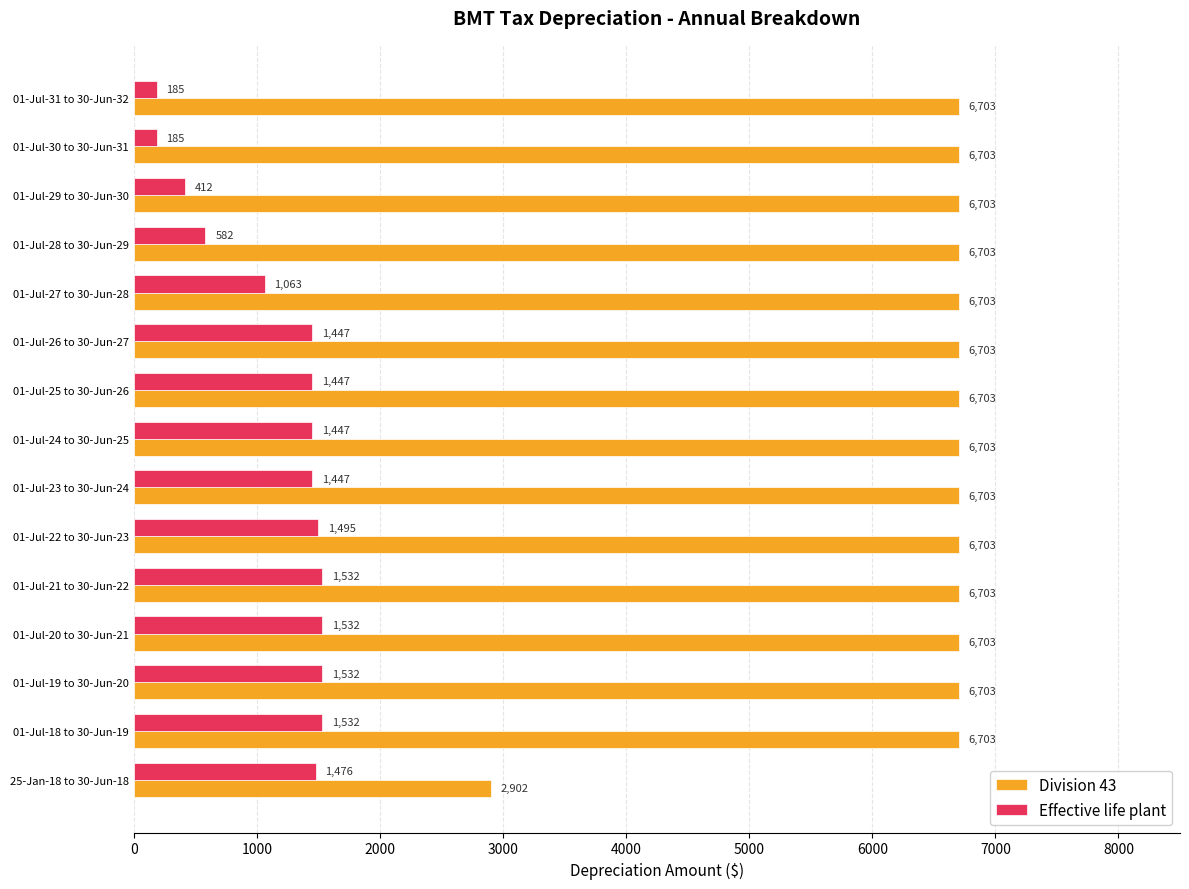

What is the highest value of the Effective life plant series?

1532